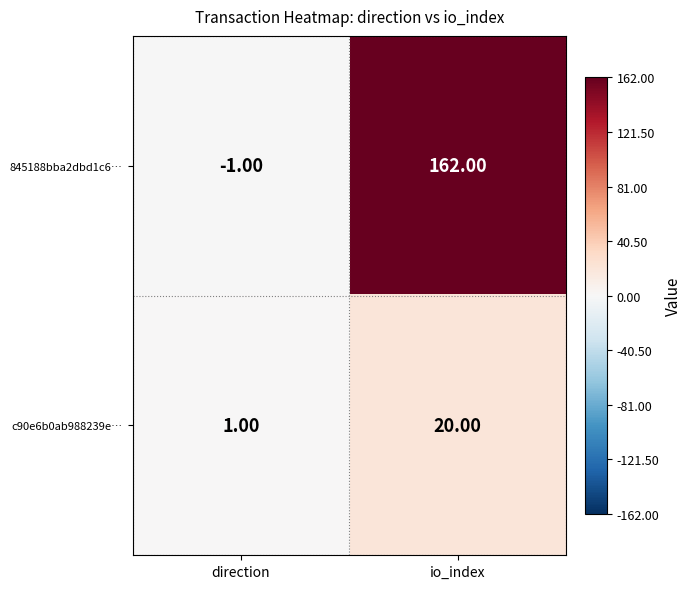

Which series has the largest total across all categories?

845188bba2dbd1c6…